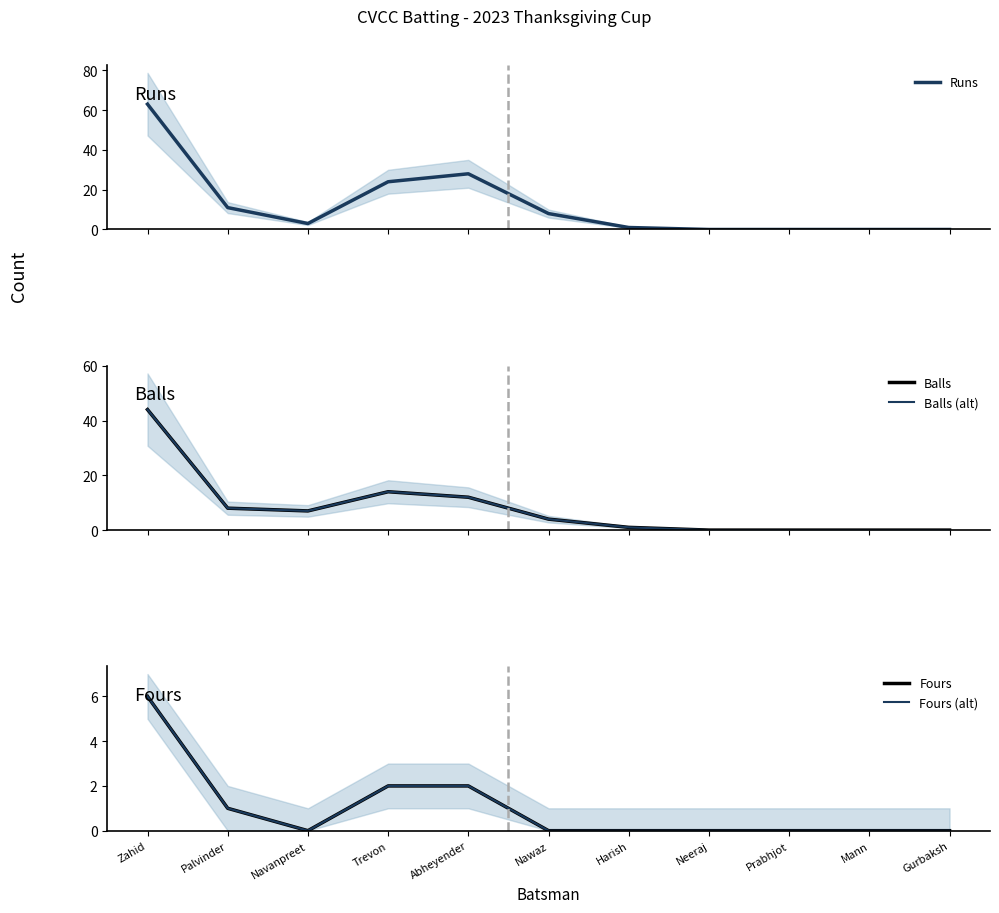

Is the value of Balls (alt) at Palvinder greater than the value of Fours (alt) at Zahid?

Yes